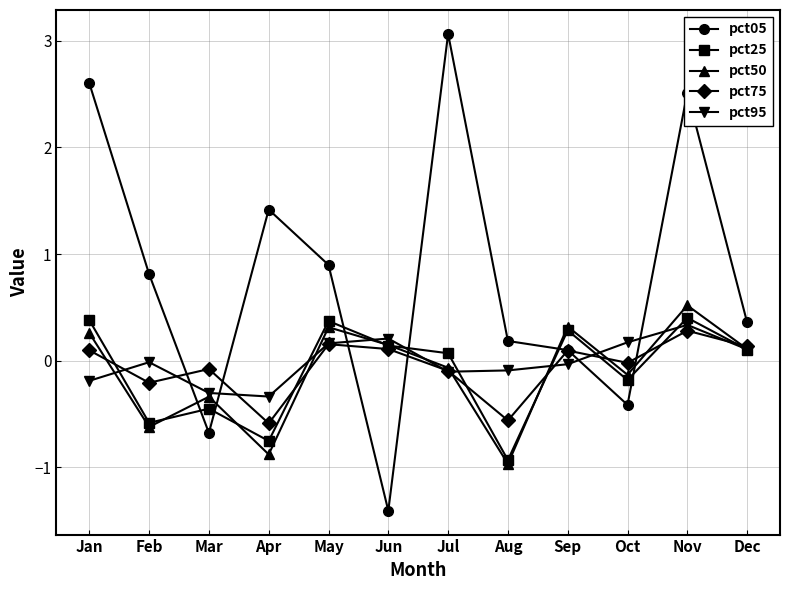

What is the total value across all series at Jul?

2.9